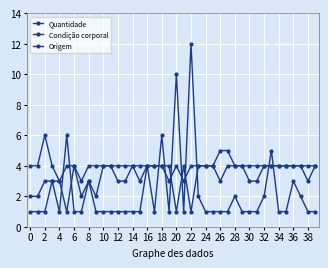

What is the value of the Quantidade point at the 38th from the left?

2